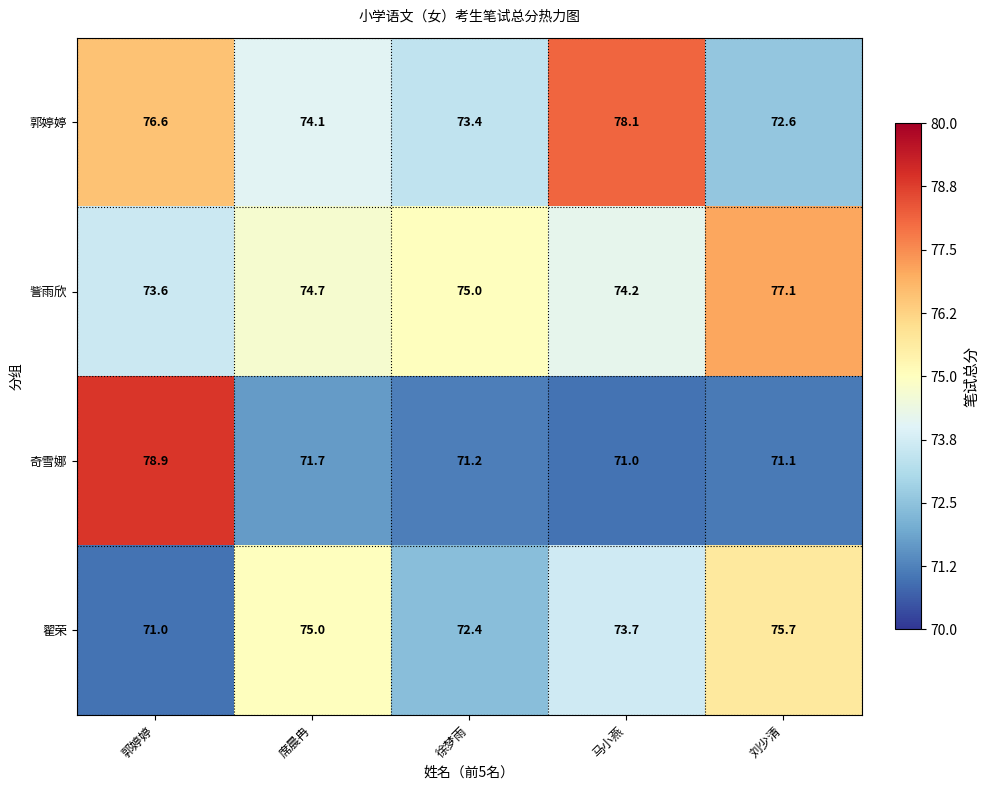

Is it true that 郭婷婷 equals 78.1 at 马小燕?

True